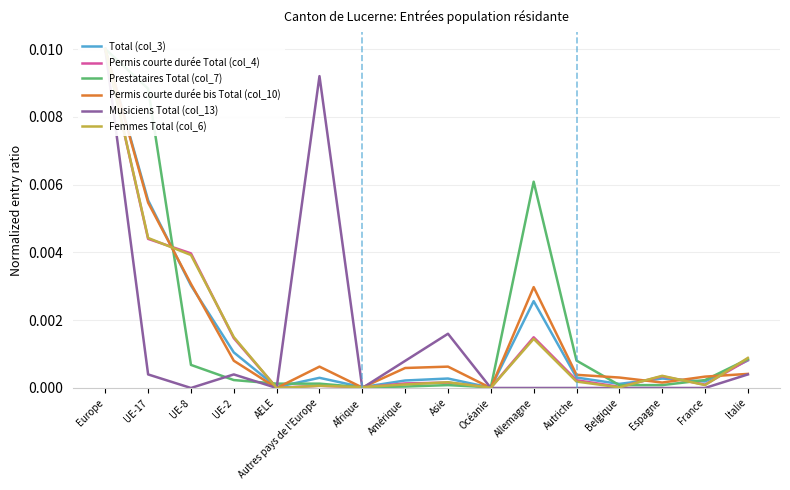

List the series in order of their peak value, highest first.

Total (col_3), Permis courte durée Total (col_4), Prestataires Total (col_7), Permis courte durée bis Total (col_10), Musiciens Total (col_13), Femmes Total (col_6)